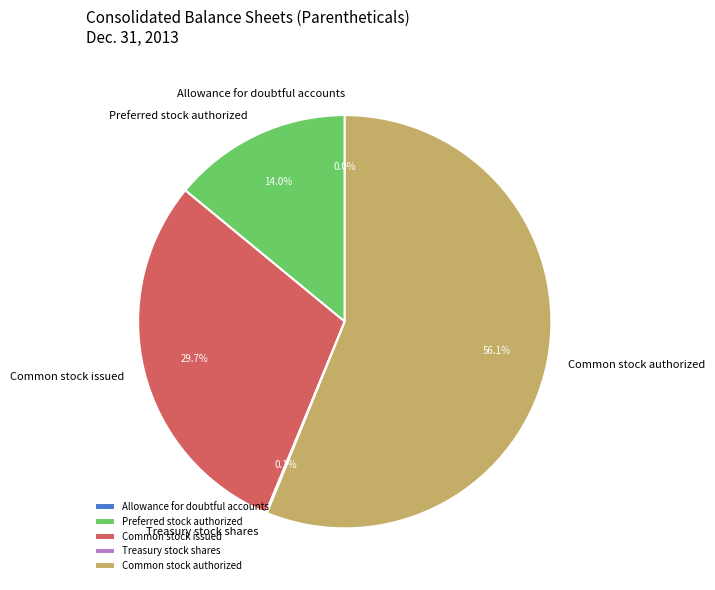

True or false: Common stock issued accounts for 38% of the total.

False